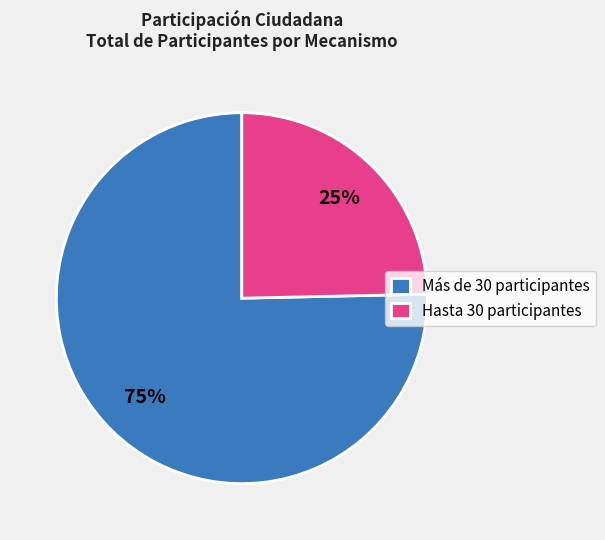

True or false: Hasta 30 participantes accounts for 12% of the total.

False